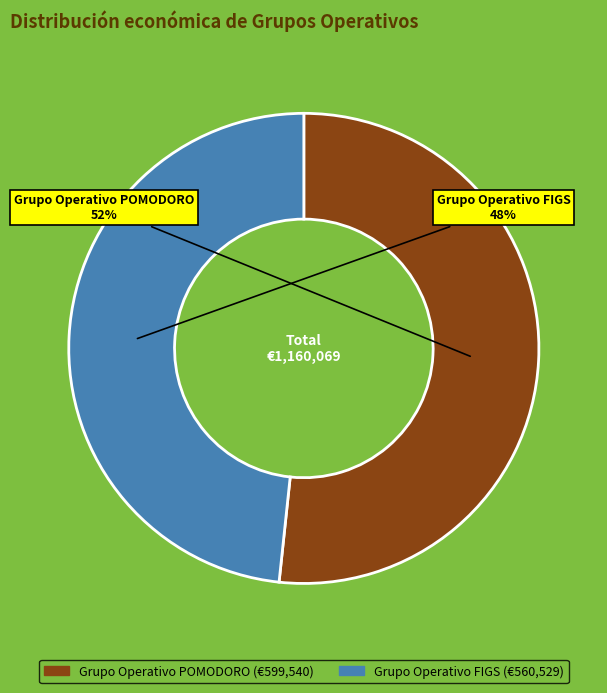

True or false: Grupo Operativo POMODORO accounts for 46% of the total.

False